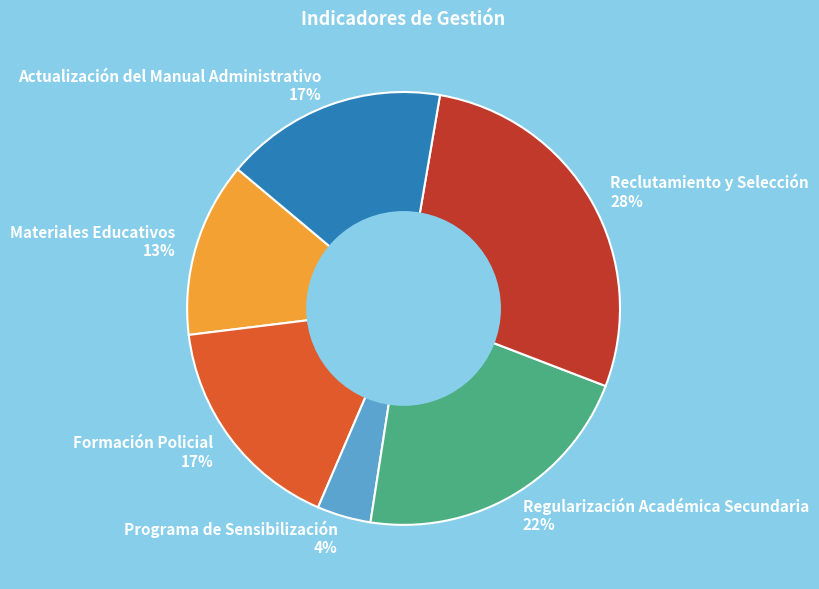

What percentage is the Actualización del Manual Administrativo slice, to the nearest percent?

17%